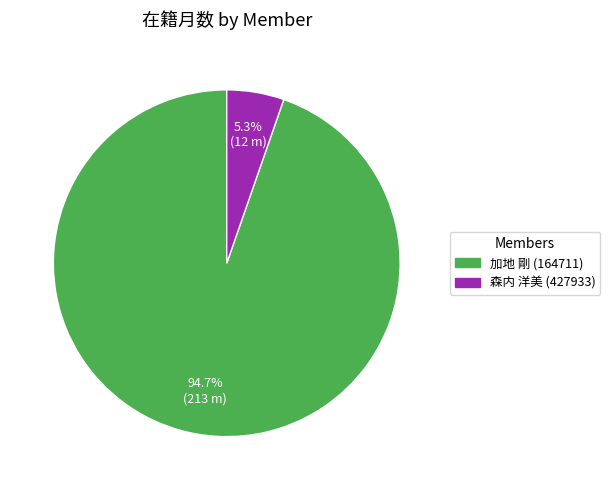

True or false: 加地 剛 (164711) accounts for 95% of the total.

True